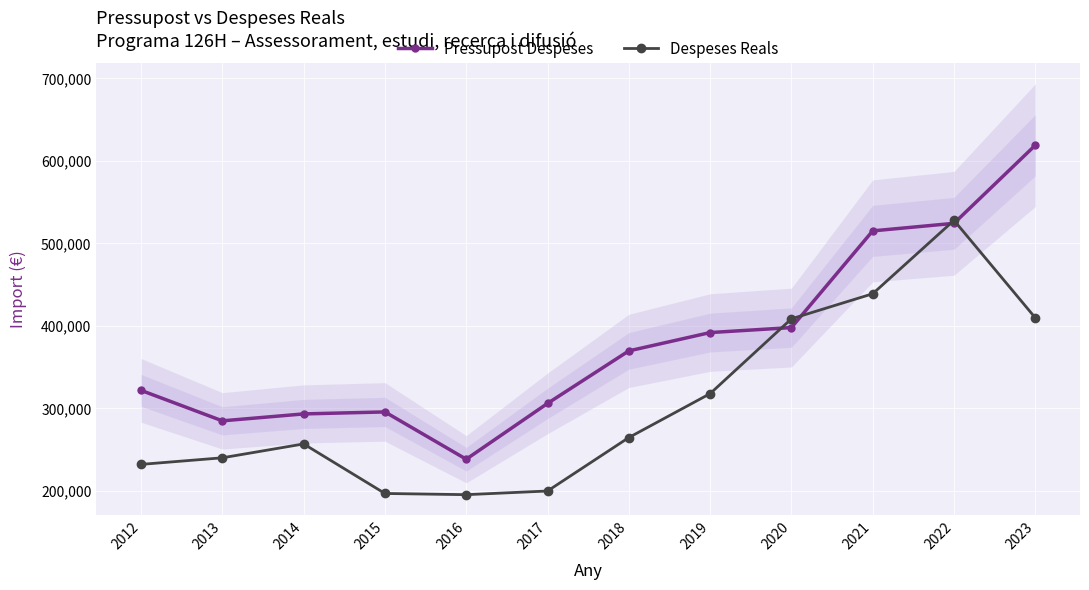

At which category does Despeses Reals reach its first local valley?

2016